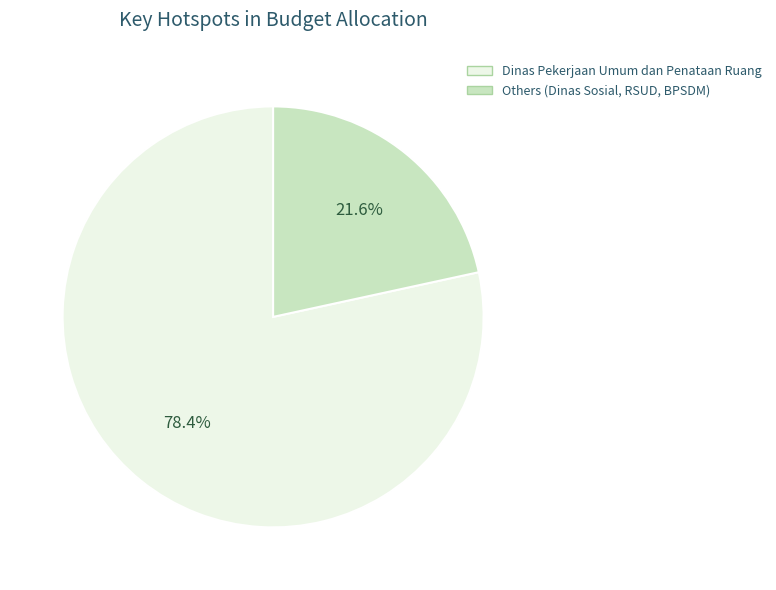

Is there a majority slice in this chart?

Yes